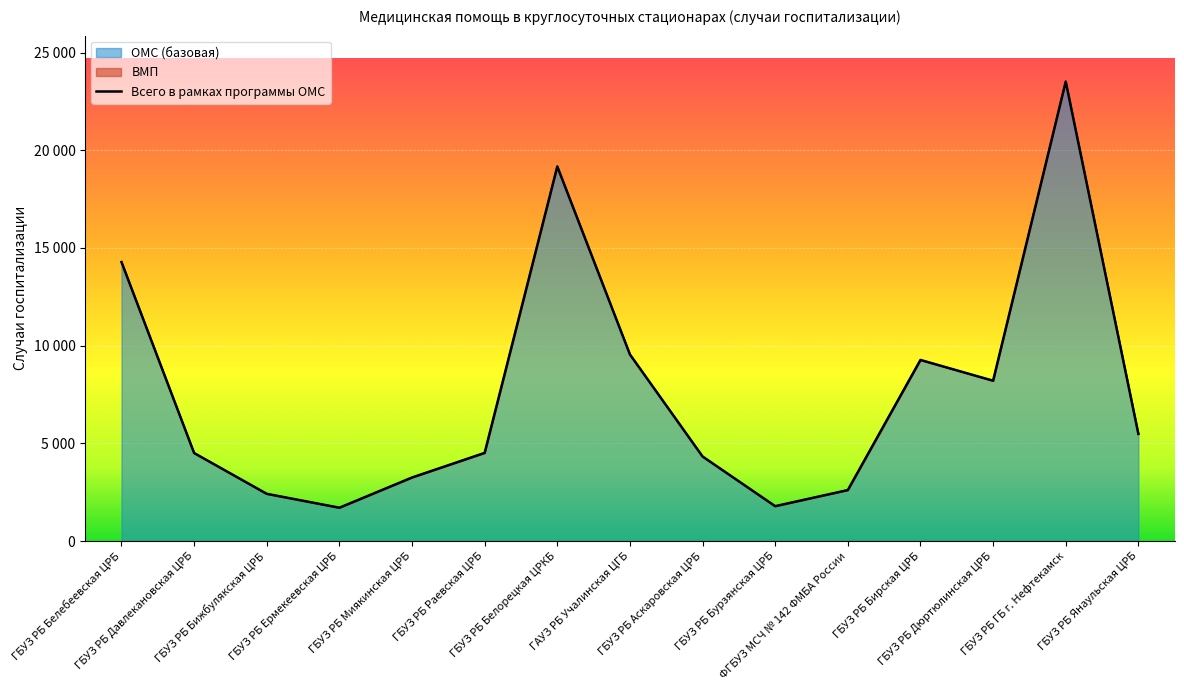

True or false: there are more than 2 points higher than both neighbors.

True